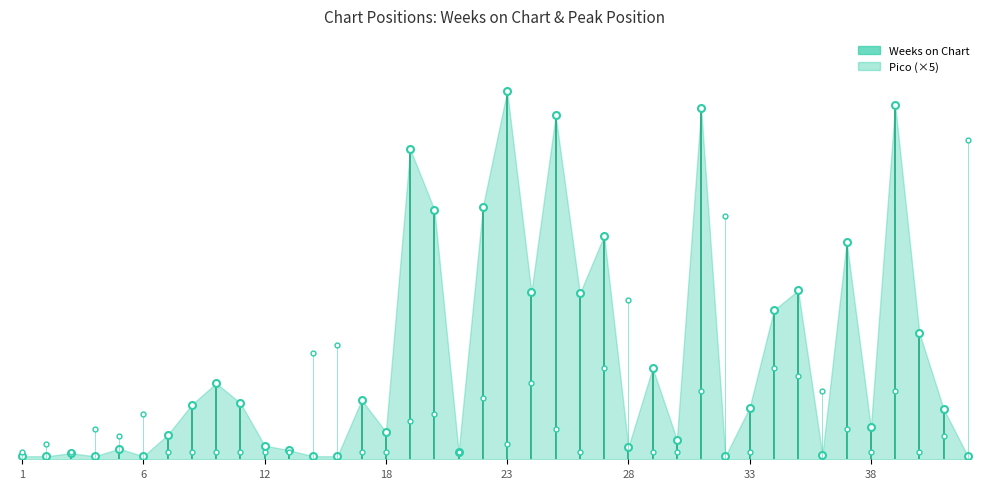

What are all the series names shown in the legend?

Weeks on Chart, Pico